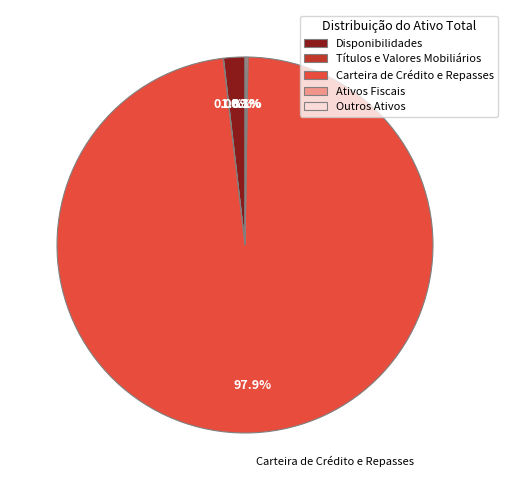

Does any single category account for the majority?

Yes